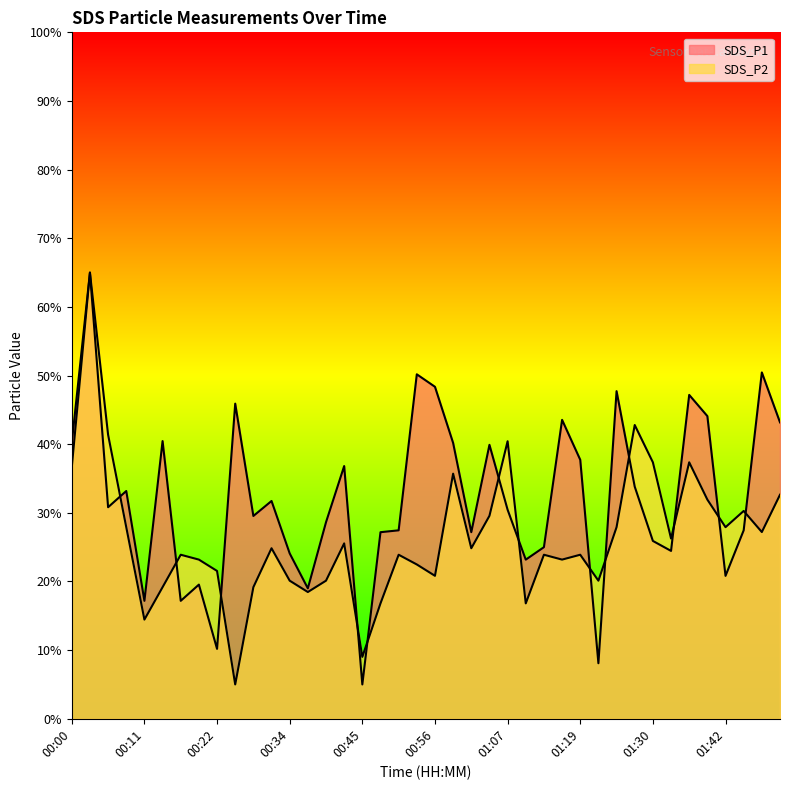

What is the sum of the SDS_P1 values at 00:11 and 00:03?

82.2